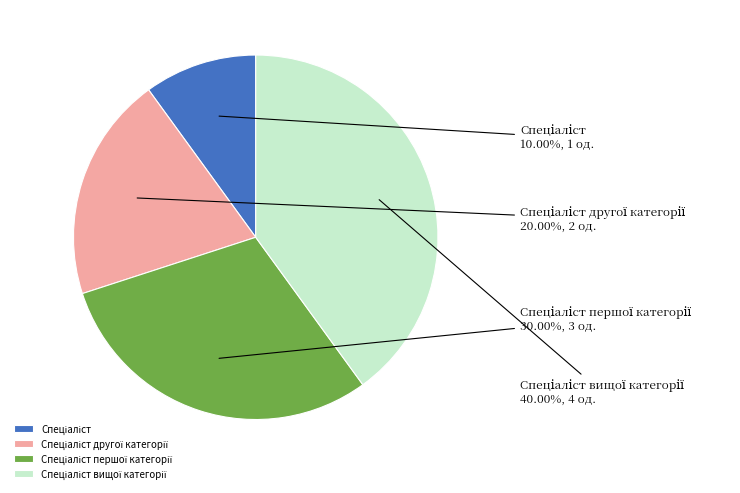

Does any single category account for the majority?

No